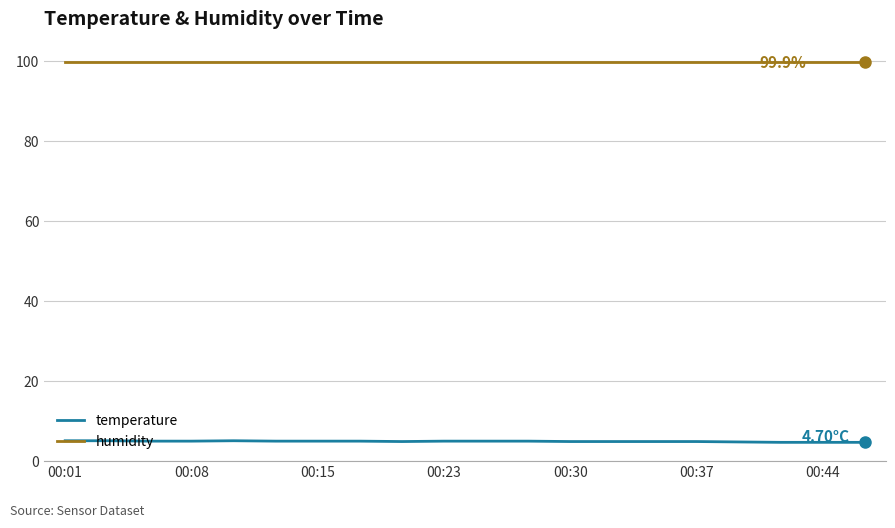

Which series has the largest total across all categories?

humidity